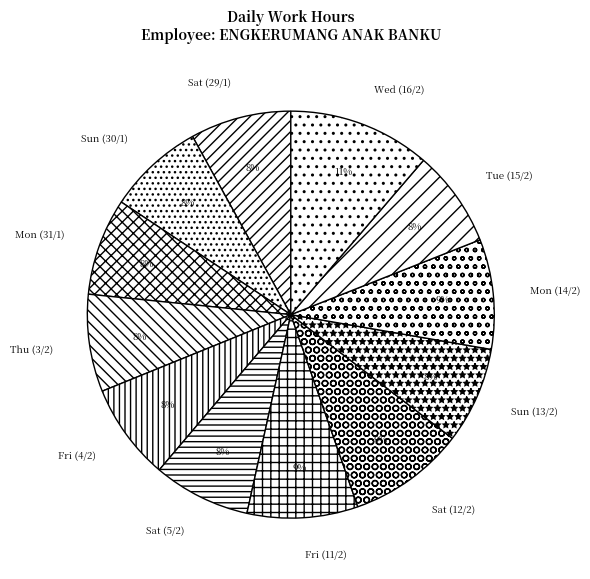

To the nearest percent, what is the average slice percentage?

8%